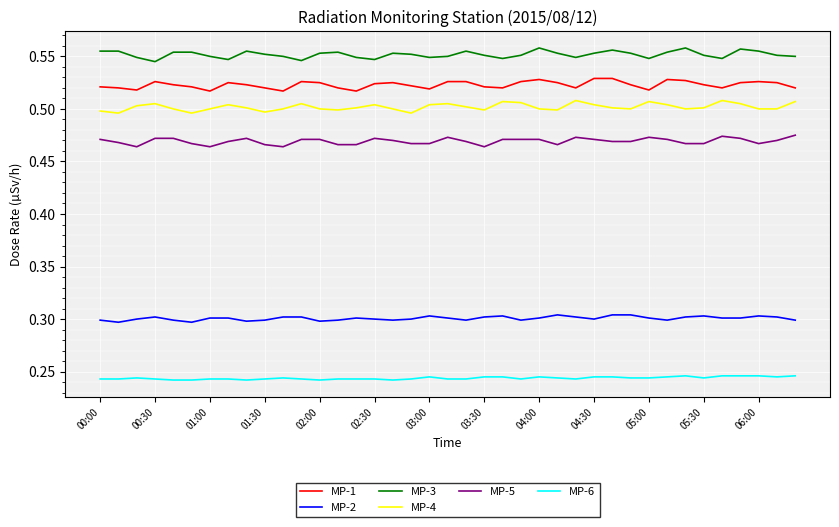

True or false: MP-4 and MP-5 intersect in this chart.

False